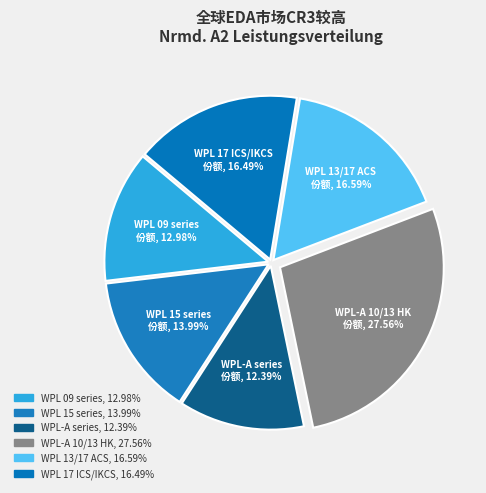

How many segments does this pie chart have?

6